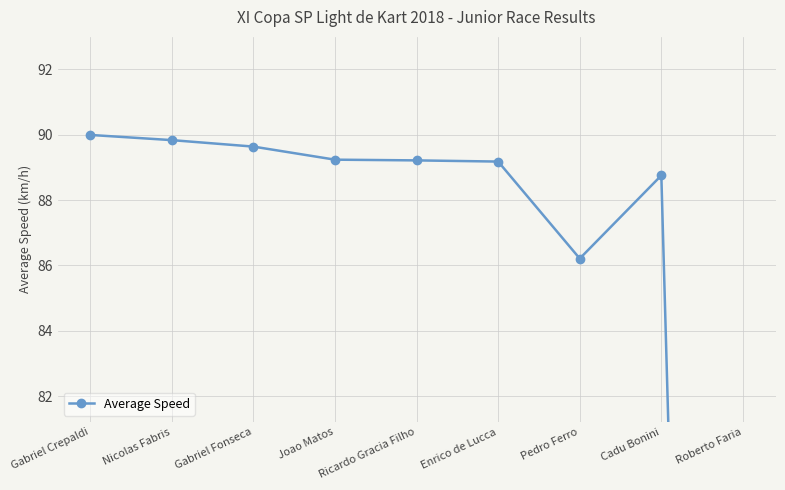

True or false: the data has more than 1 interior local peaks.

False